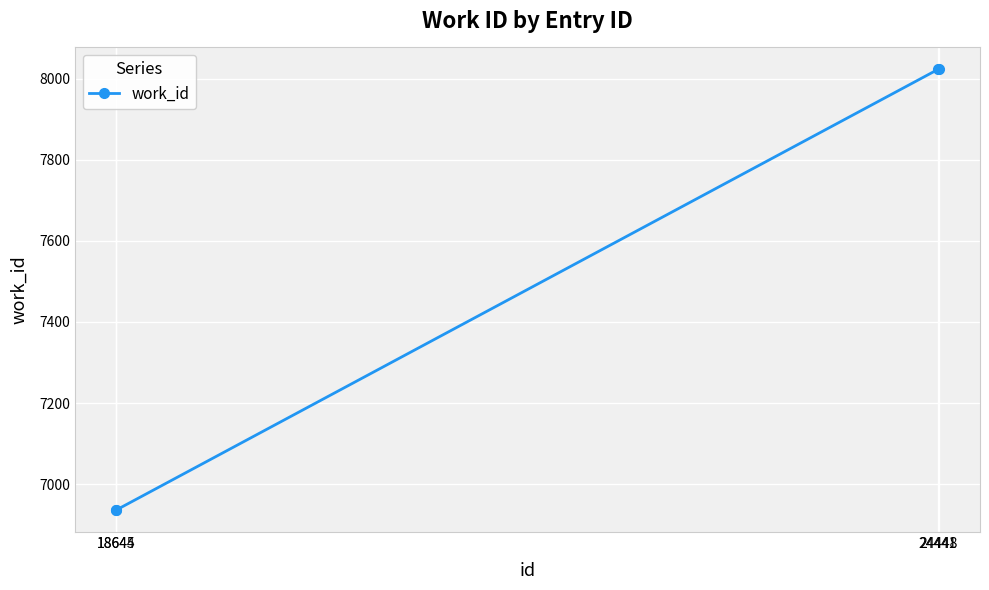

The value at 18645 is 10206. True or false?

False